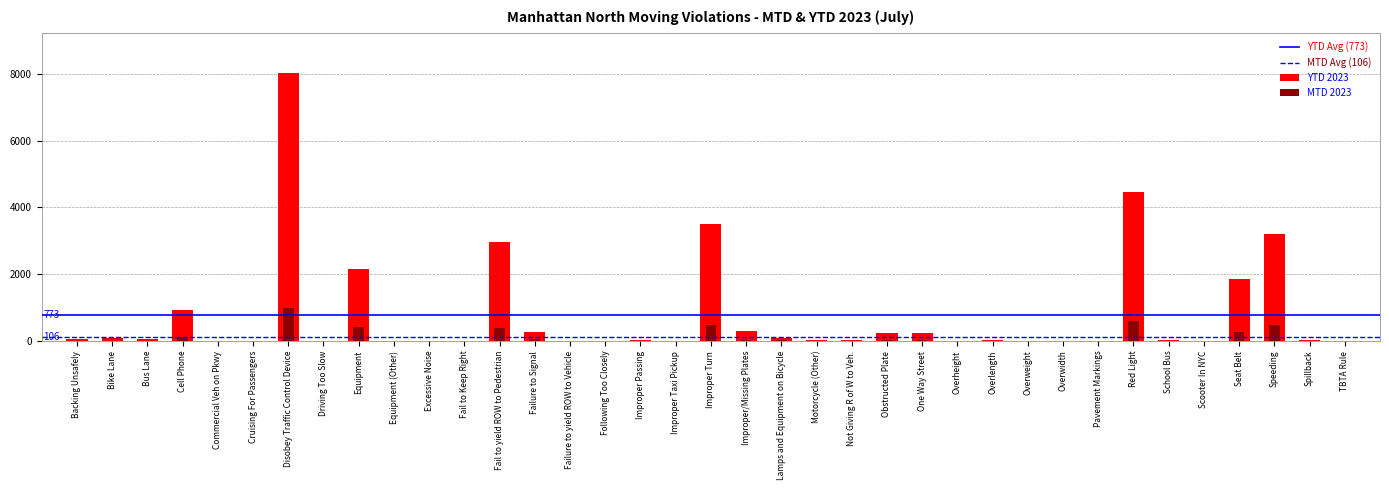

The value of YTD 2023 at Speeding is 3194. True or false?

True